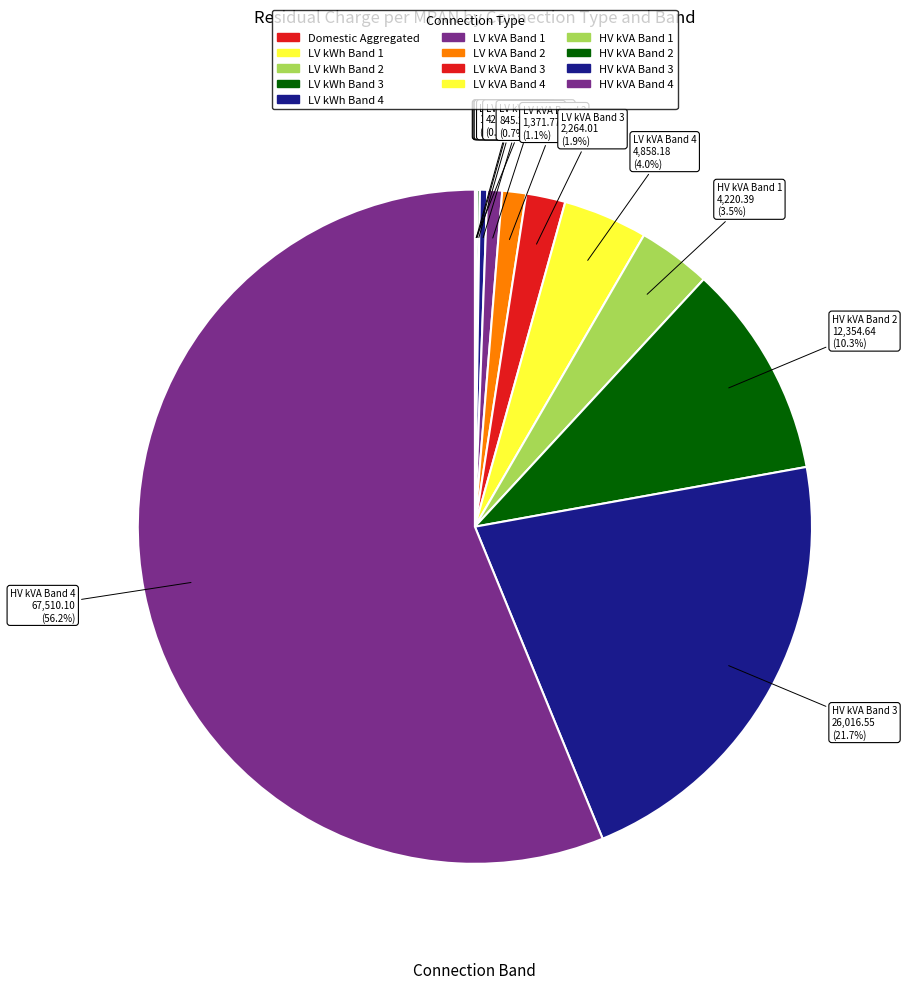

True or false: LV kVA Band 3 accounts for 2% of the total.

True